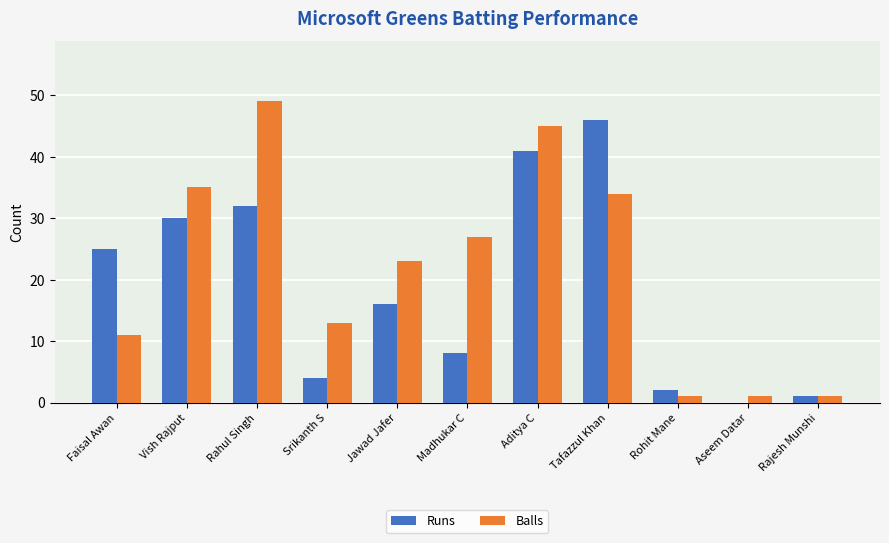

Which series has the largest total across all categories?

Balls